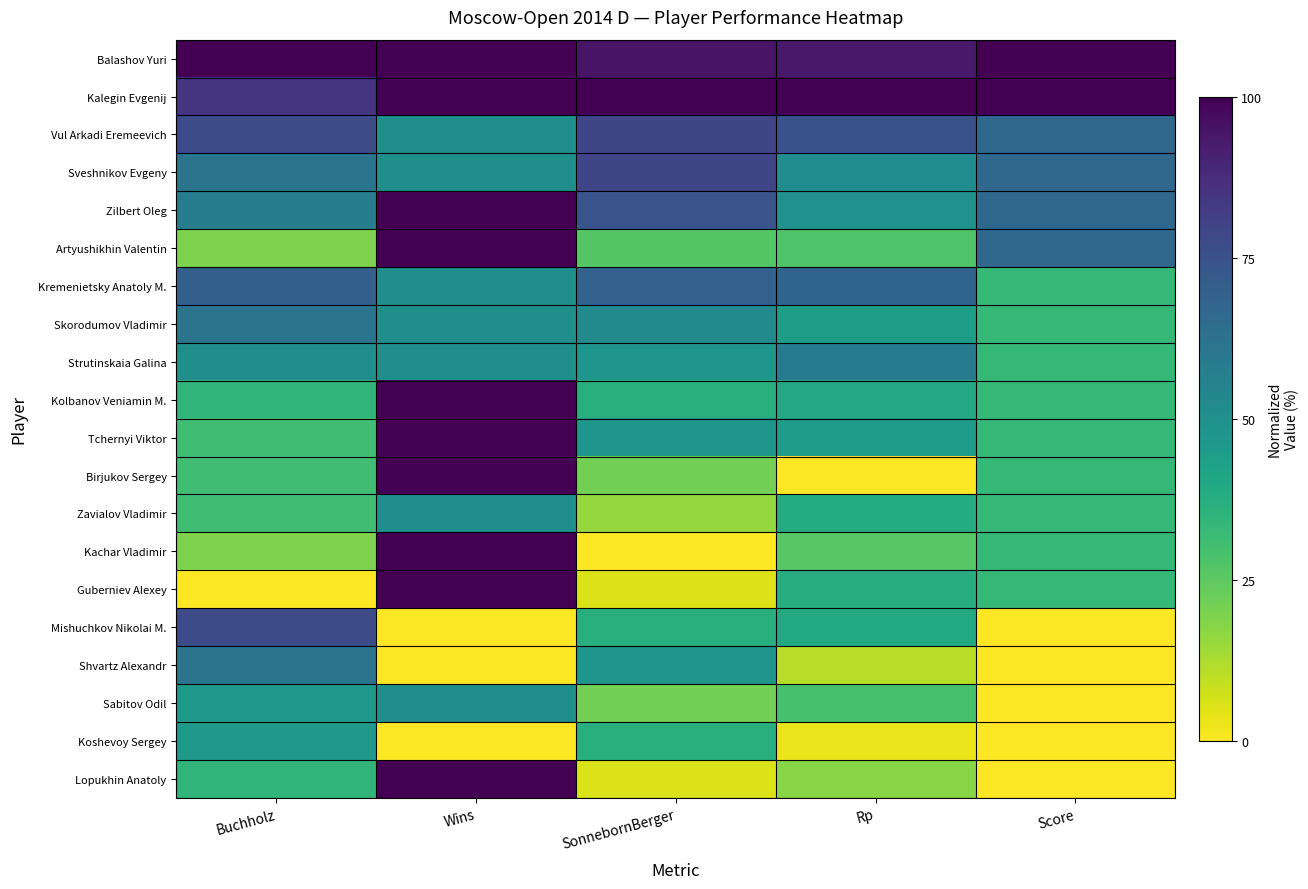

Reading left to right, what are all the values shown in this chart?

Balashov Yuri: Buchholz=100.0	Wins=100.0	SonnebornBerger=94.7	Rp=93.3	Score=100.0
Kalegin Evgenij: Buchholz=84.6	Wins=100.0	SonnebornBerger=100.0	Rp=100.0	Score=100.0
Vul Arkadi Eremeevich: Buchholz=76.9	Wins=50.0	SonnebornBerger=78.9	Rp=74.7	Score=66.7
Sveshnikov Evgeny: Buchholz=61.5	Wins=50.0	SonnebornBerger=78.9	Rp=51.4	Score=66.7
Zilbert Oleg: Buchholz=57.7	Wins=100.0	SonnebornBerger=73.7	Rp=49.5	Score=66.7
Artyushikhin Valentin: Buchholz=19.2	Wins=100.0	SonnebornBerger=26.3	Rp=27.4	Score=66.7
Kremenietsky Anatoly M.: Buchholz=69.2	Wins=50.0	SonnebornBerger=68.4	Rp=67.7	Score=33.3
Skorodumov Vladimir: Buchholz=61.5	Wins=50.0	SonnebornBerger=52.6	Rp=44.4	Score=33.3
Strutinskaia Galina: Buchholz=50.0	Wins=50.0	SonnebornBerger=47.4	Rp=58.4	Score=33.3
Kolbanov Veniamin M.: Buchholz=34.6	Wins=100.0	SonnebornBerger=36.8	Rp=39.5	Score=33.3
Tchernyi Viktor: Buchholz=30.8	Wins=100.0	SonnebornBerger=47.4	Rp=44.9	Score=33.3
Birjukov Sergey: Buchholz=30.8	Wins=100.0	SonnebornBerger=21.1	Rp=0.0	Score=33.3
Zavialov Vladimir: Buchholz=30.8	Wins=50.0	SonnebornBerger=15.8	Rp=38.1	Score=33.3
Kachar Vladimir: Buchholz=19.2	Wins=100.0	SonnebornBerger=0.0	Rp=26.0	Score=33.3
Guberniev Alexey: Buchholz=0.0	Wins=100.0	SonnebornBerger=5.3	Rp=37.7	Score=33.3
Mishuchkov Nikolai M.: Buchholz=76.9	Wins=0.0	SonnebornBerger=36.8	Rp=39.3	Score=0.0
Shvartz Alexandr: Buchholz=61.5	Wins=0.0	SonnebornBerger=47.4	Rp=10.9	Score=0.0
Sabitov Odil: Buchholz=46.2	Wins=50.0	SonnebornBerger=21.1	Rp=29.1	Score=0.0
Koshevoy Sergey: Buchholz=46.2	Wins=0.0	SonnebornBerger=36.8	Rp=3.0	Score=0.0
Lopukhin Anatoly: Buchholz=34.6	Wins=100.0	SonnebornBerger=5.3	Rp=17.9	Score=0.0